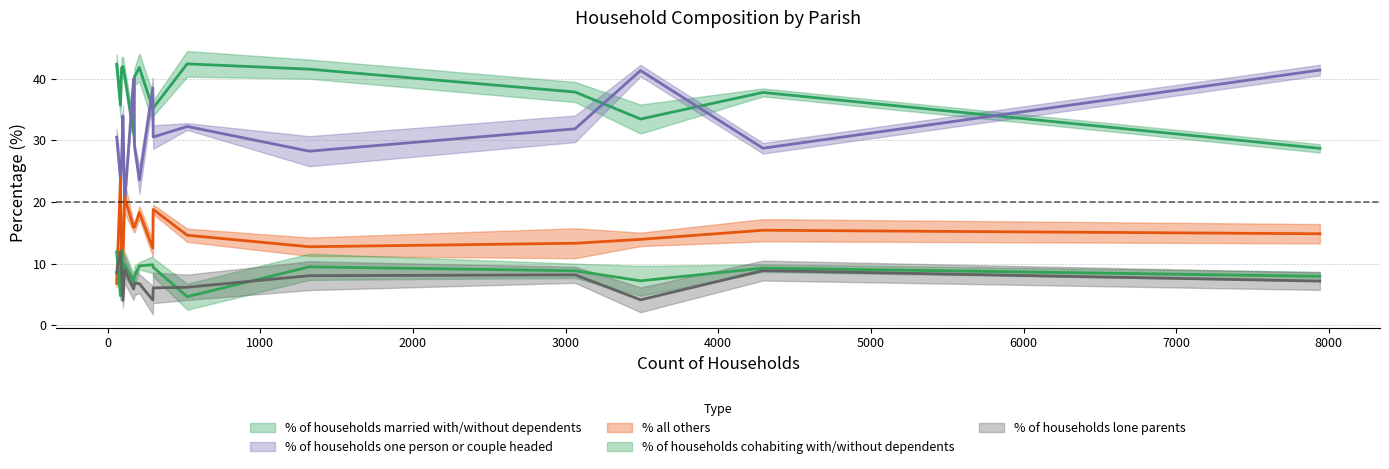

What is the maximum value for % all others?

23.8